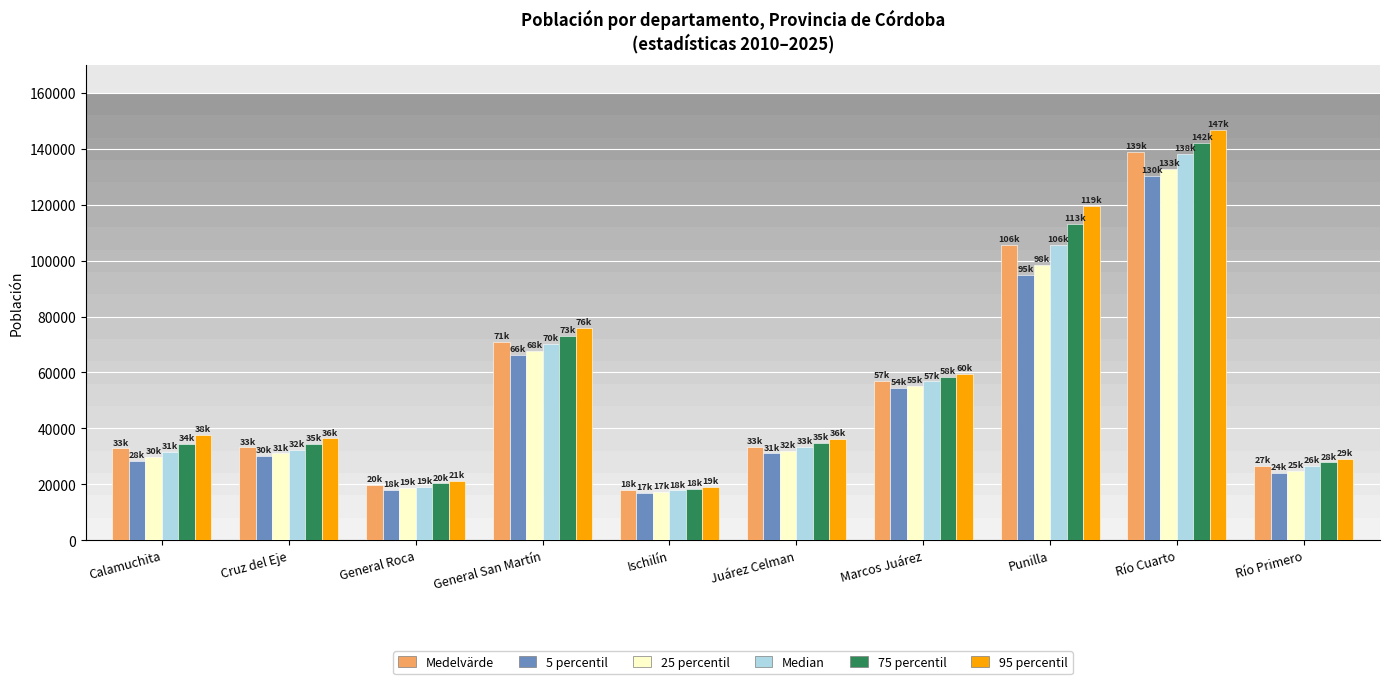

What is the difference between the second highest and minimum values in the 5 percentil series?

77925